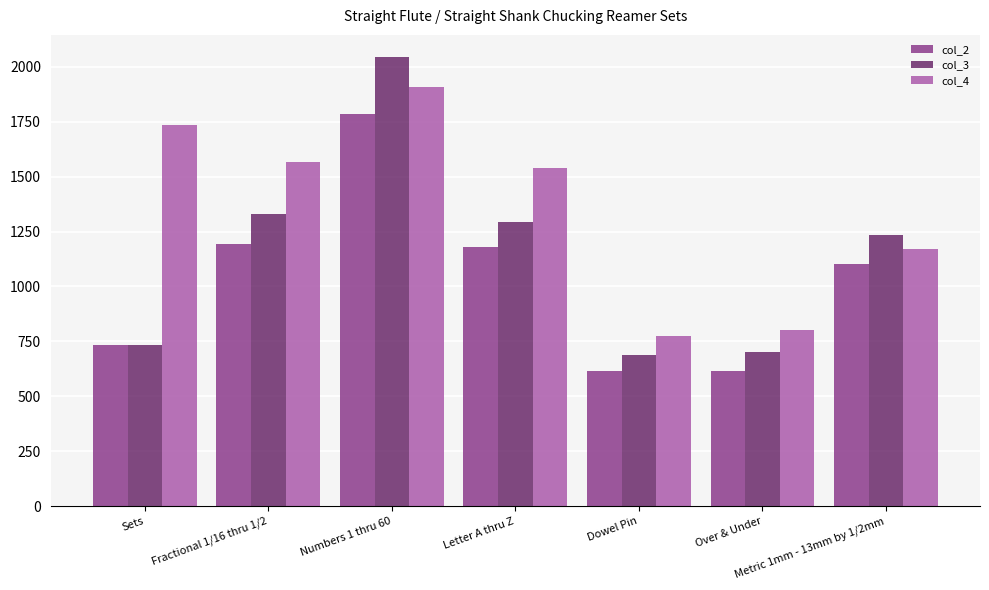

What is the sum of all col_3 values?

8019.9